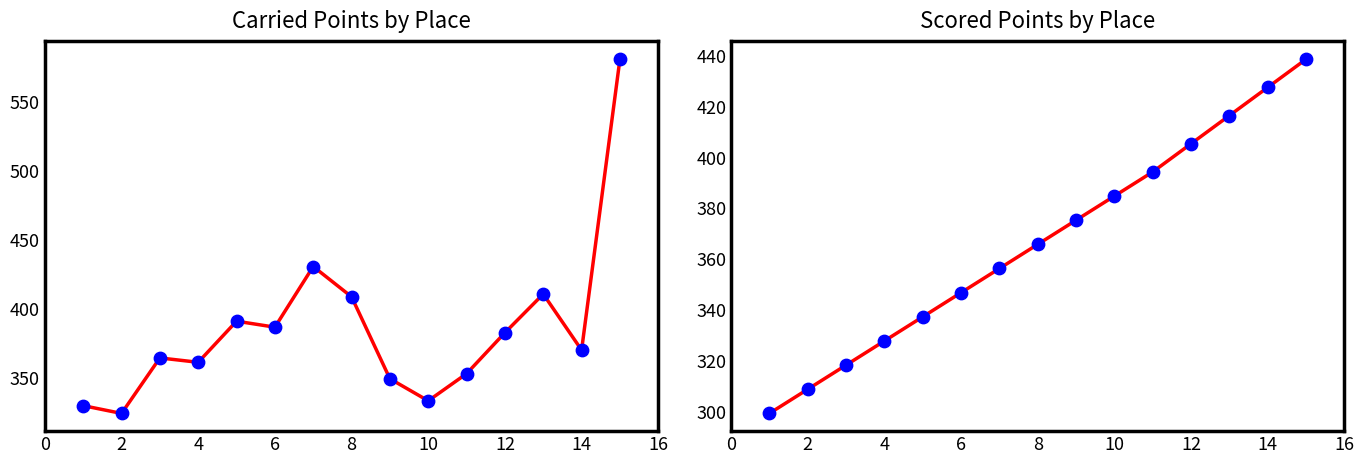

Is the value of Carried Points at 2 greater than the value of Scored Points at 8?

No